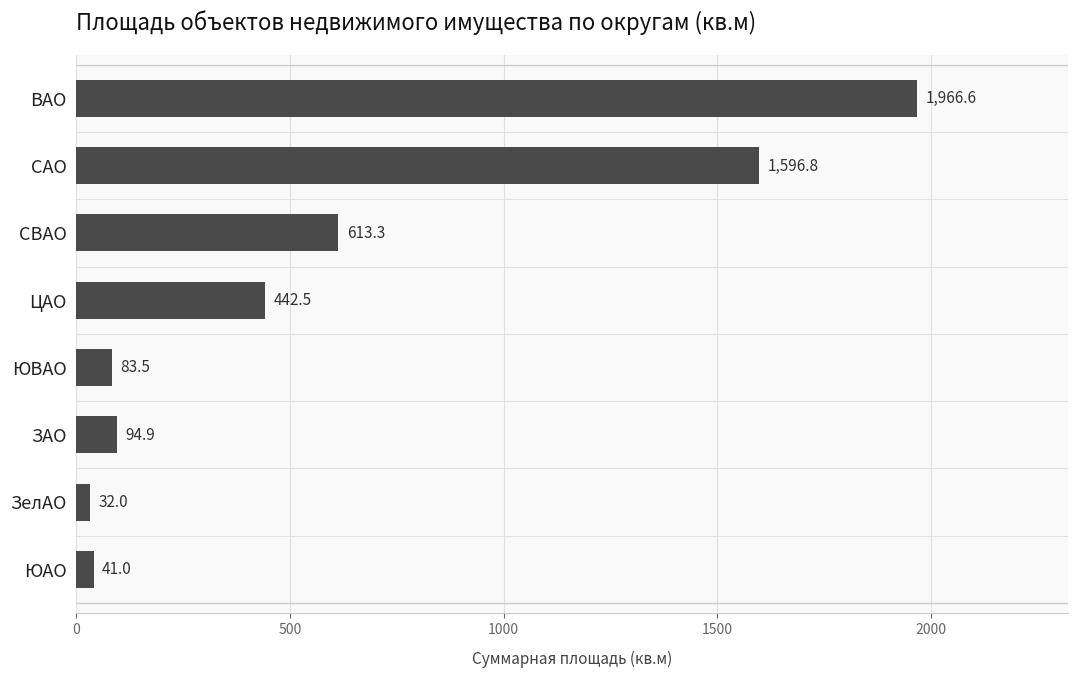

What is the sum of all values?

4870.6